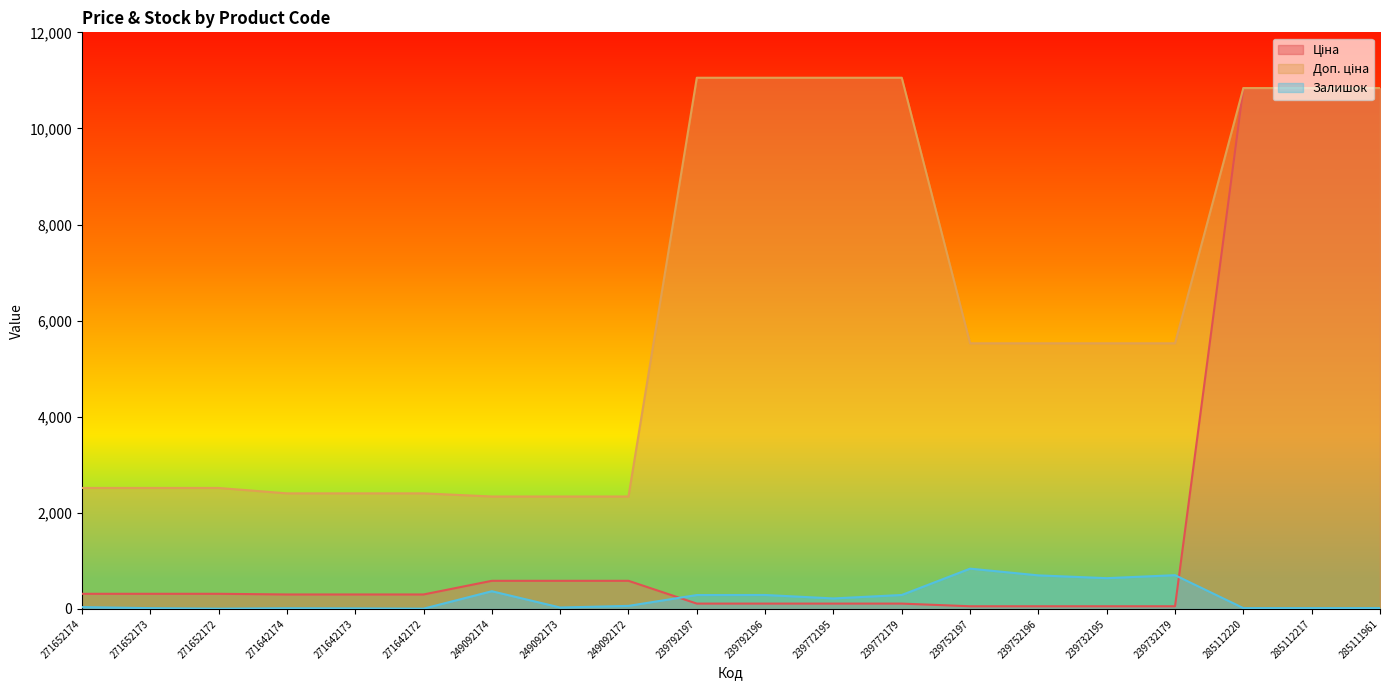

True or false: Ціна and Доп. ціна intersect in this chart.

False